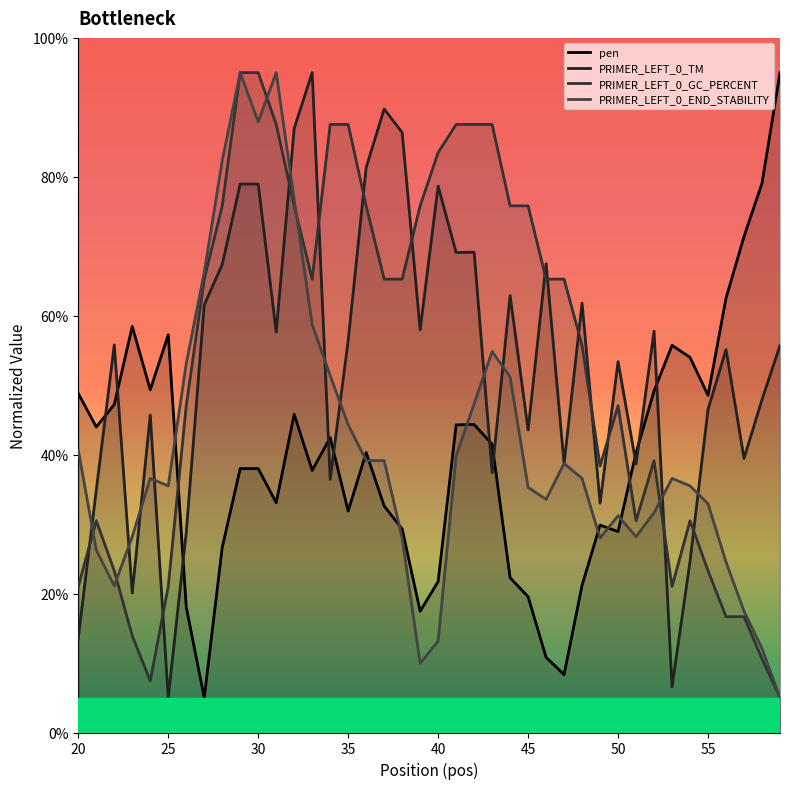

Which series has the largest total across all categories?

PRIMER_LEFT_0_GC_PERCENT